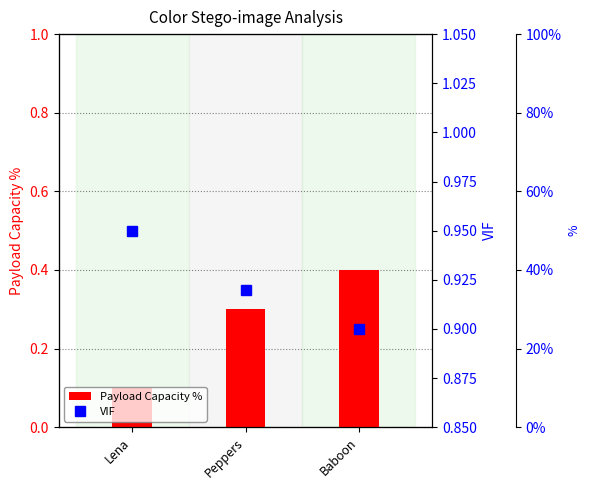

Which series has the largest total across all categories?

VIF